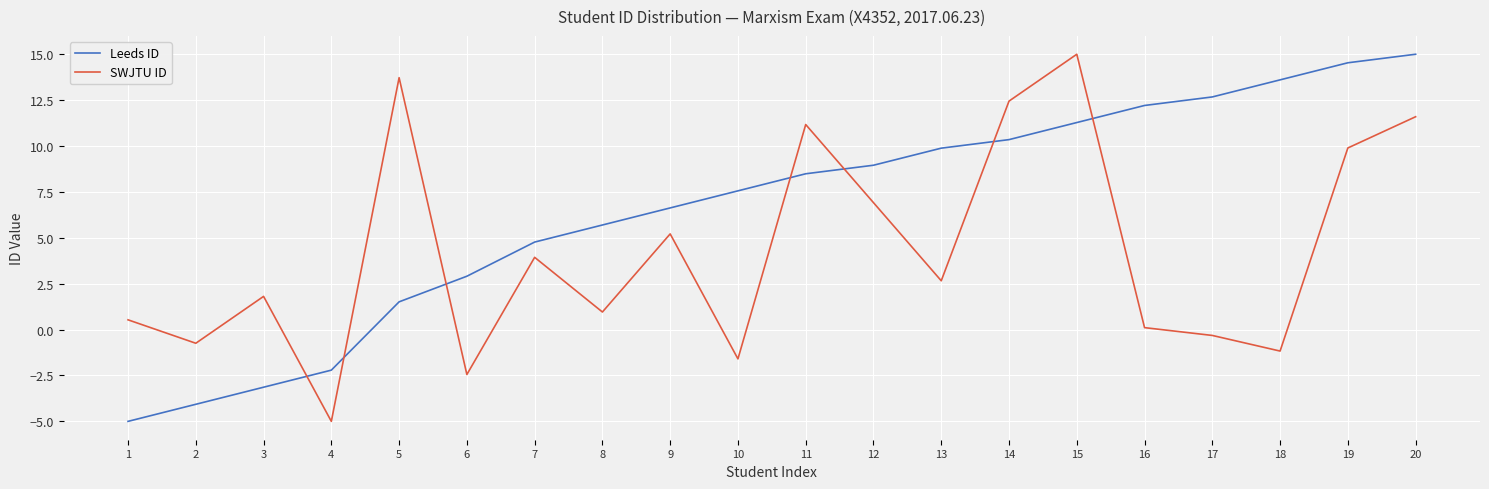

Is the value of Leeds ID at 17 greater than the value of SWJTU ID at 10?

Yes